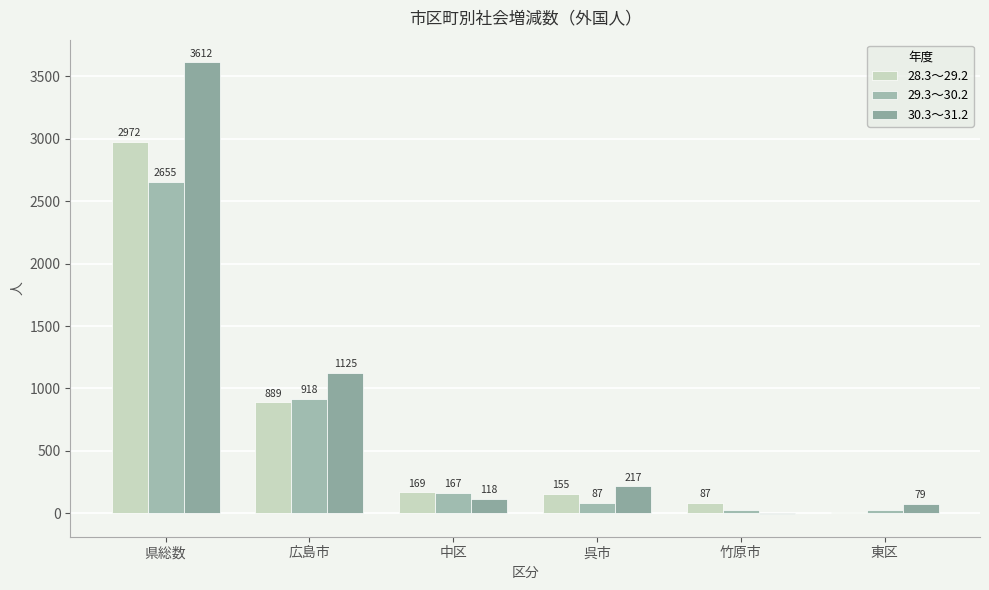

Reading left to right, list all the values displayed in this chart.

28.3～29.2: 県総数=2972	広島市=889	中区=169	呉市=155	竹原市=87	東区=10
29.3～30.2: 県総数=2655	広島市=918	中区=167	呉市=87	竹原市=30	東区=30
30.3～31.2: 県総数=3612	広島市=1125	中区=118	呉市=217	竹原市=-6	東区=79